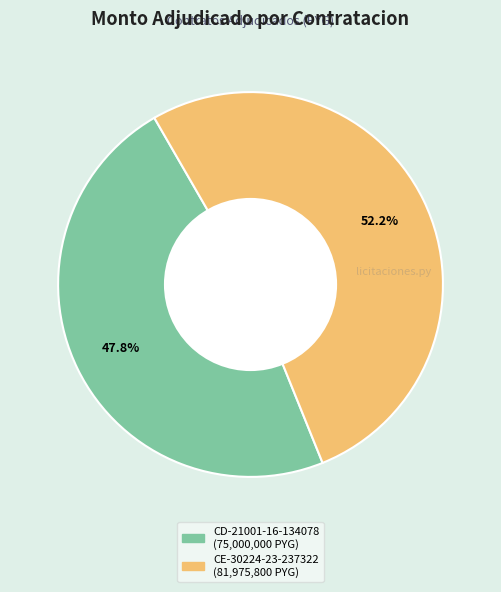

To the nearest percent, what percentage of the pie is CE-30224-23-237322?

52%